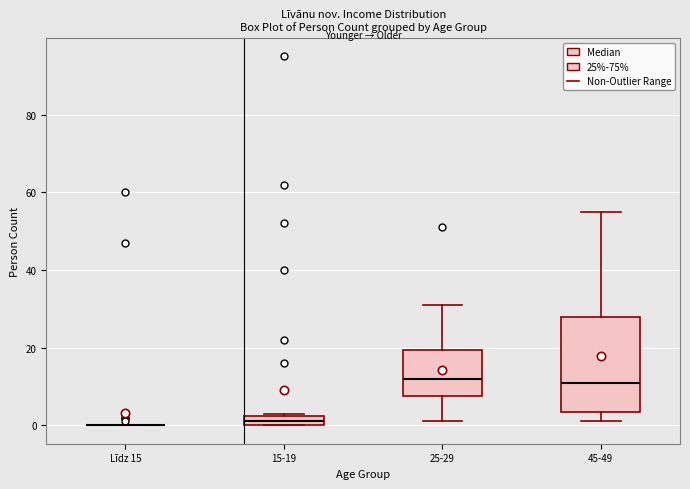

Where does the upper whisker of the box for 25-29 end on the y-axis? The values are not printed on the chart, so give them approximately, as read against the axis.

32